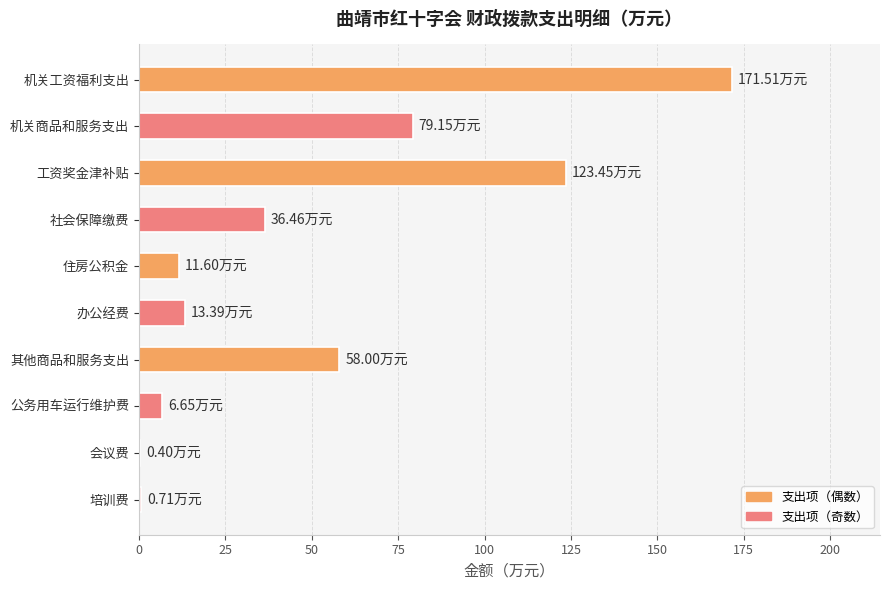

What is the average value?

50.1